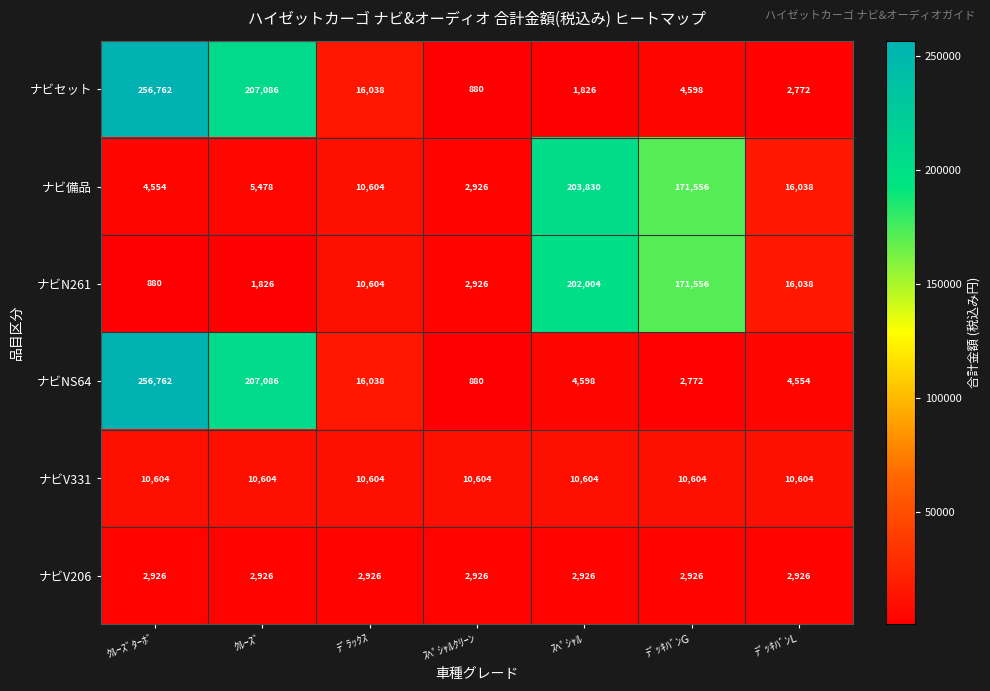

What is the maximum value shown in the chart?

256762